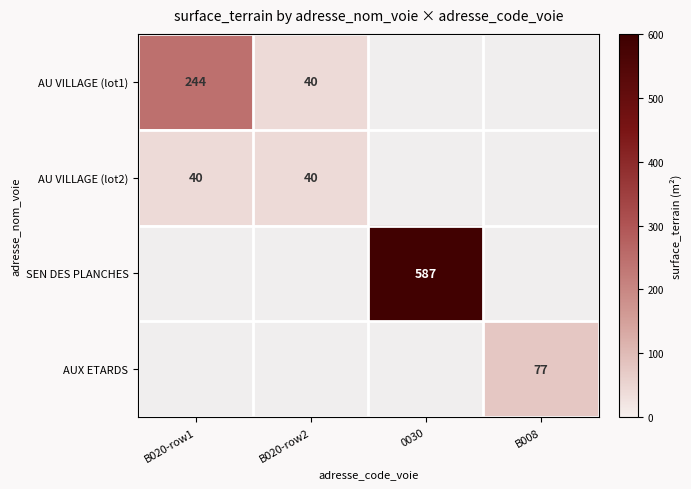

Between B008 and 0030, which is larger?

0030